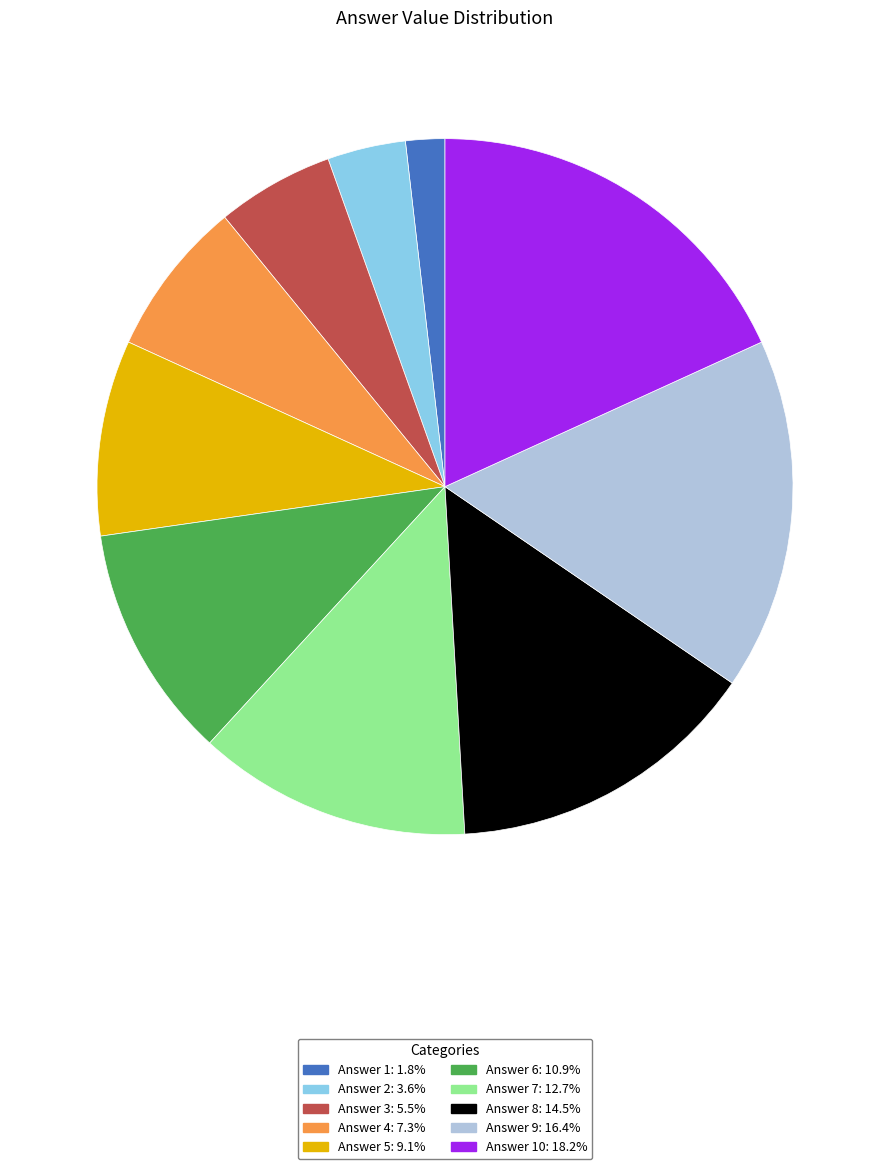

Count the number of slices in the pie.

10